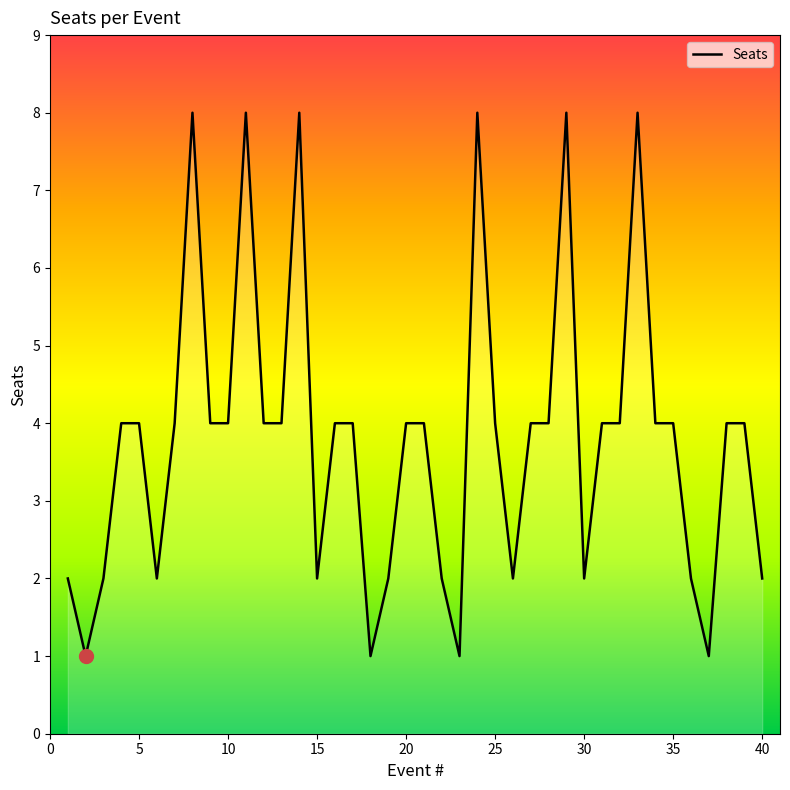

Reading right to left, extract all data points from this chart.

2	4	4	1	2	4	4	8	4	4	2	8	4	4	2	4	8	1	2	4	4	2	1	4	4	2	8	4	4	8	4	4	8	4	2	4	4	2	1	2